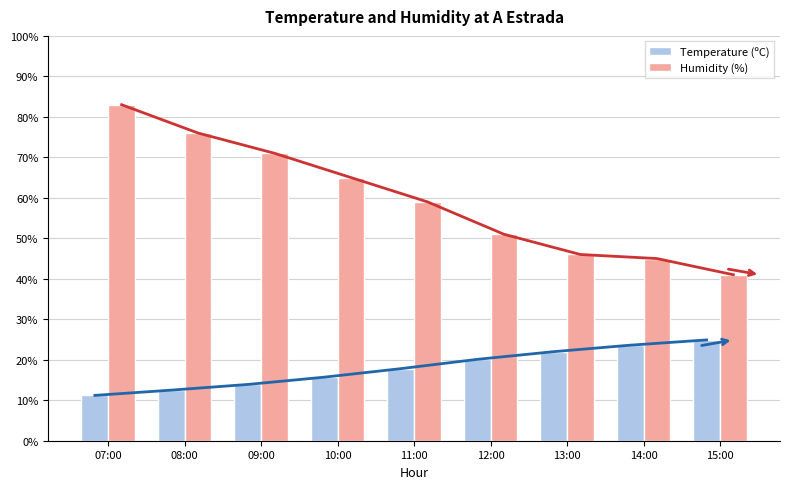

What is the minimum value shown in the chart?

11.2